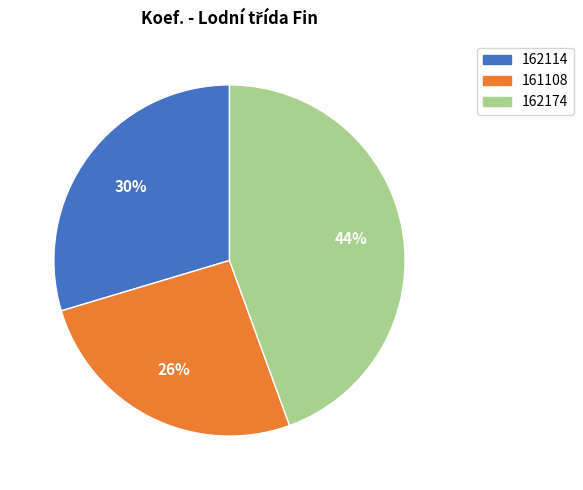

Does 161108 represent more than half of the total?

No